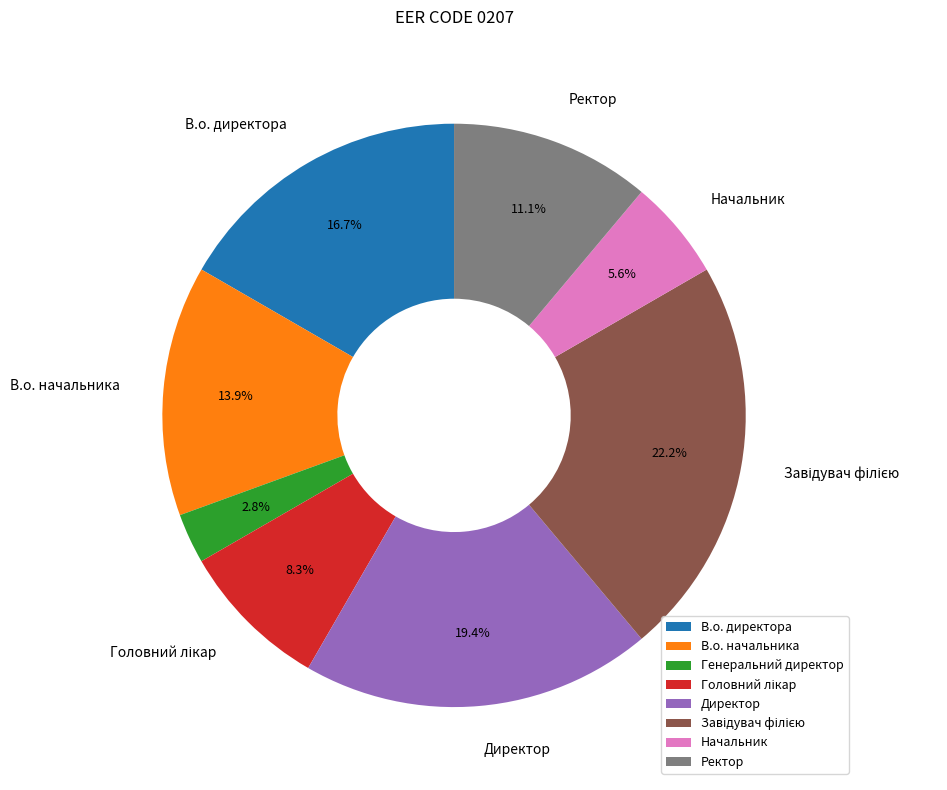

What percentage is the Генеральний директор slice, to the nearest percent?

3%